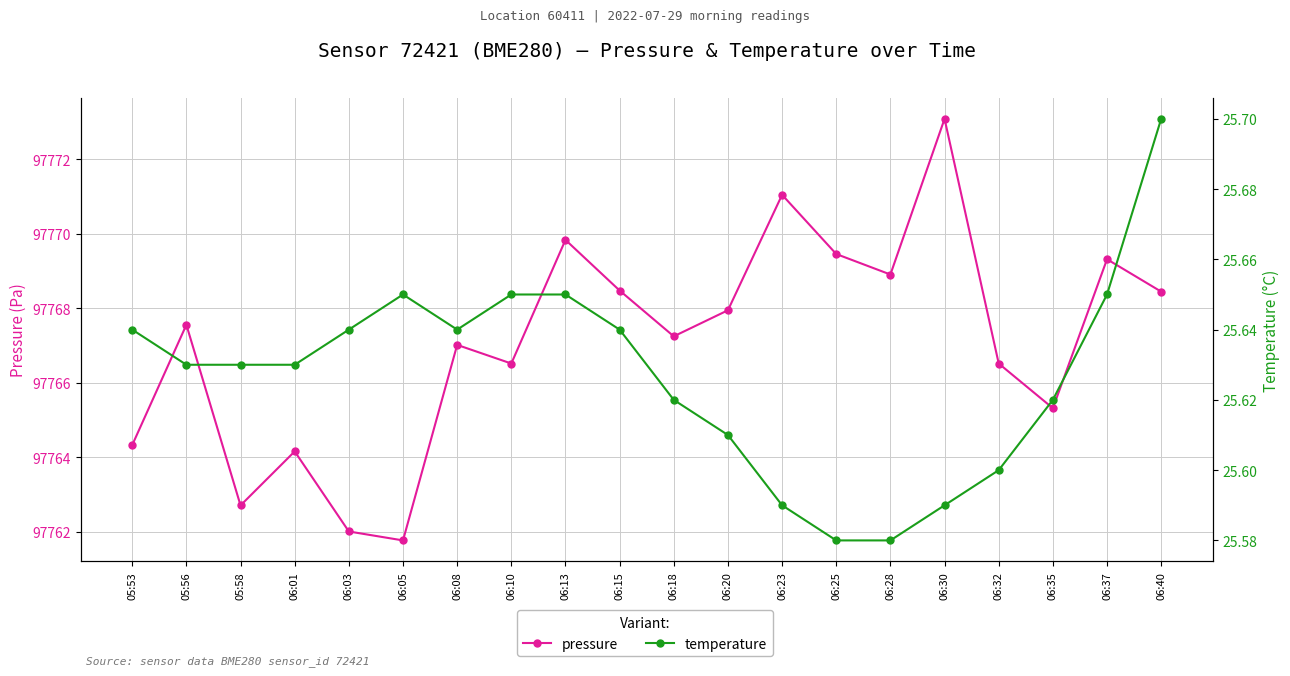

How many lines are shown in the chart?

2